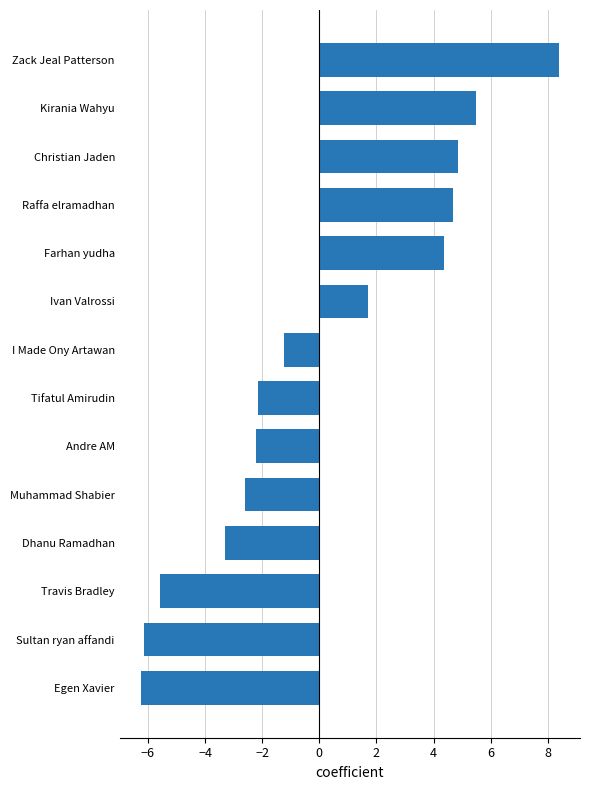

How many categories are shown in the chart?

14